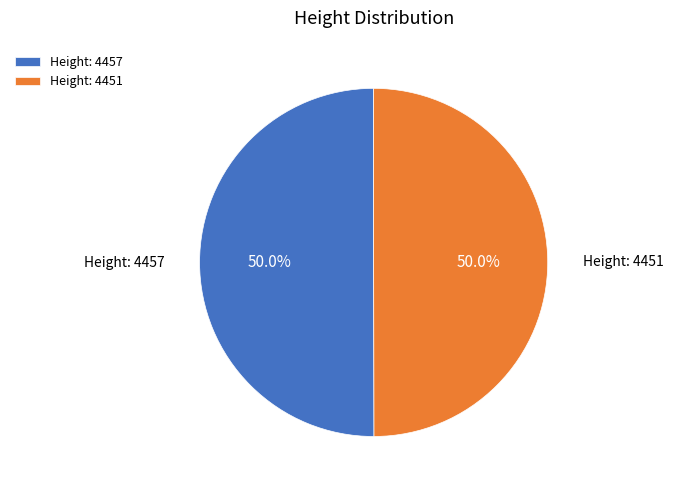

Approximately how many times larger is the value at Height: 4451 compared to Height: 4457?

1.0